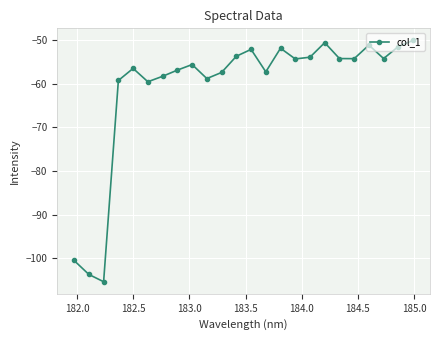

What is the greatest value displayed?

-50.1